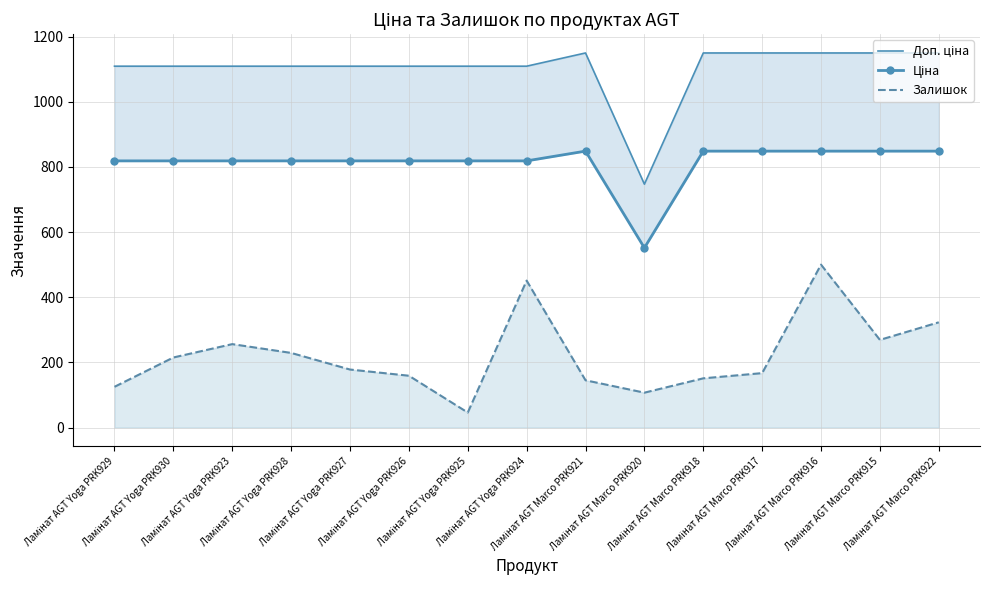

The Залишок series shows 451.0 at Ламінат AGT Yoga PRK924. True or false?

True